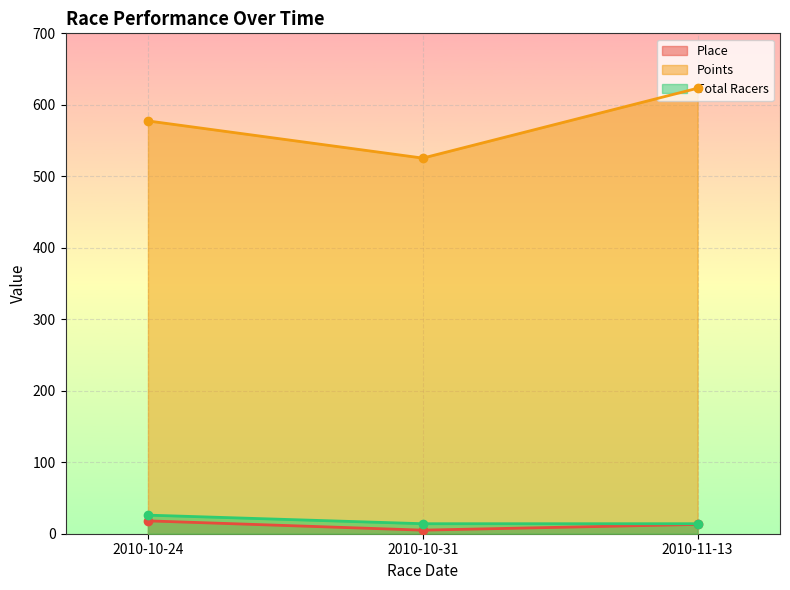

True or false: Total Racers has a value of 14.0 at 2010-10-31.

True